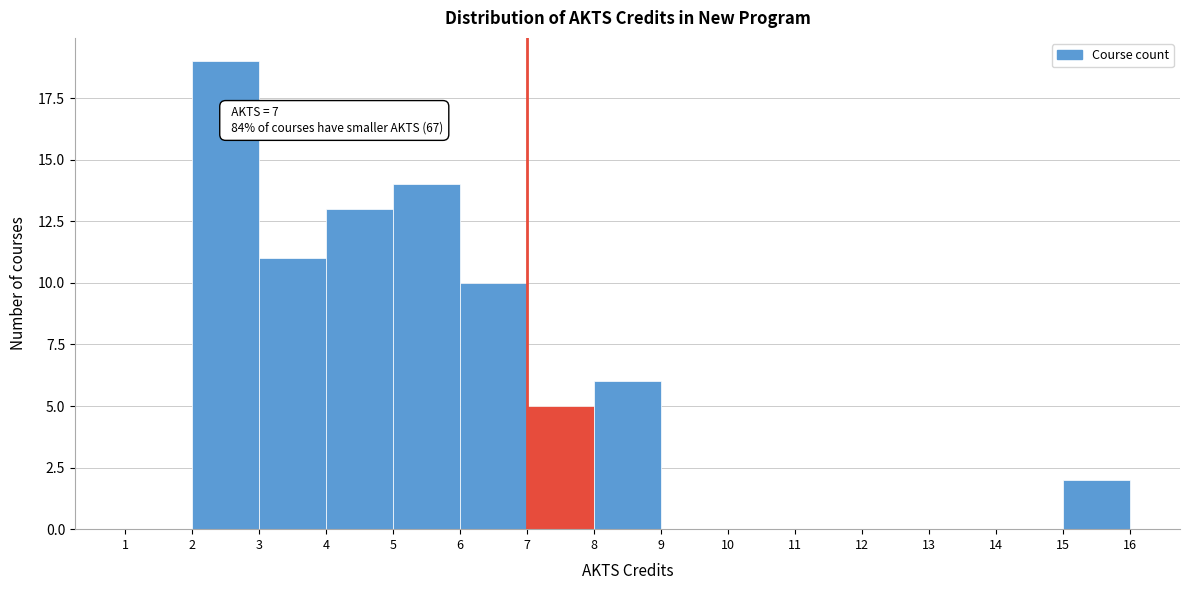

Which range on the x-axis has the tallest bar?

2 to 3